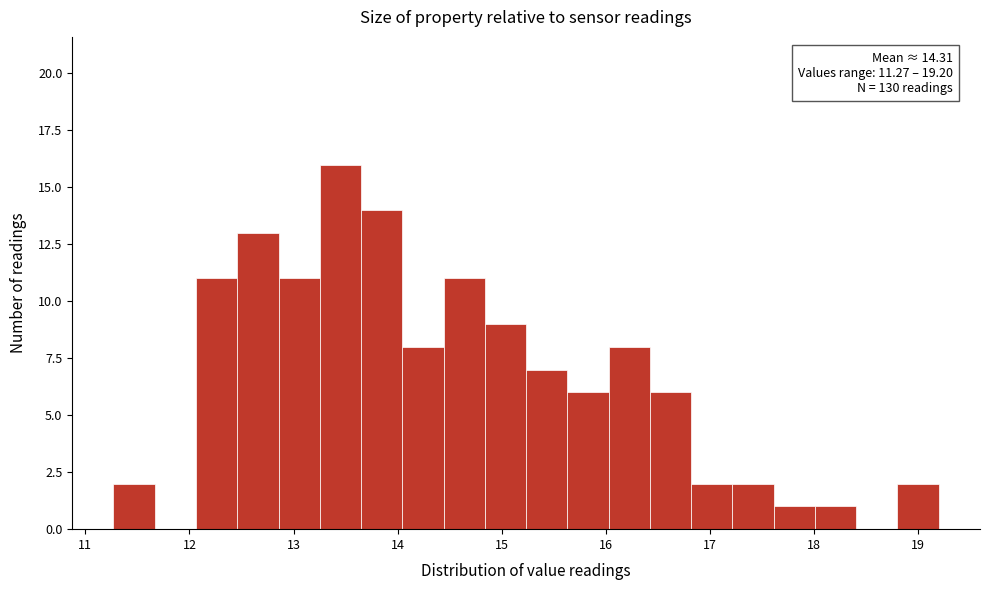

Read against the x-axis, roughly where is the centre of the tallest bar?

13.5